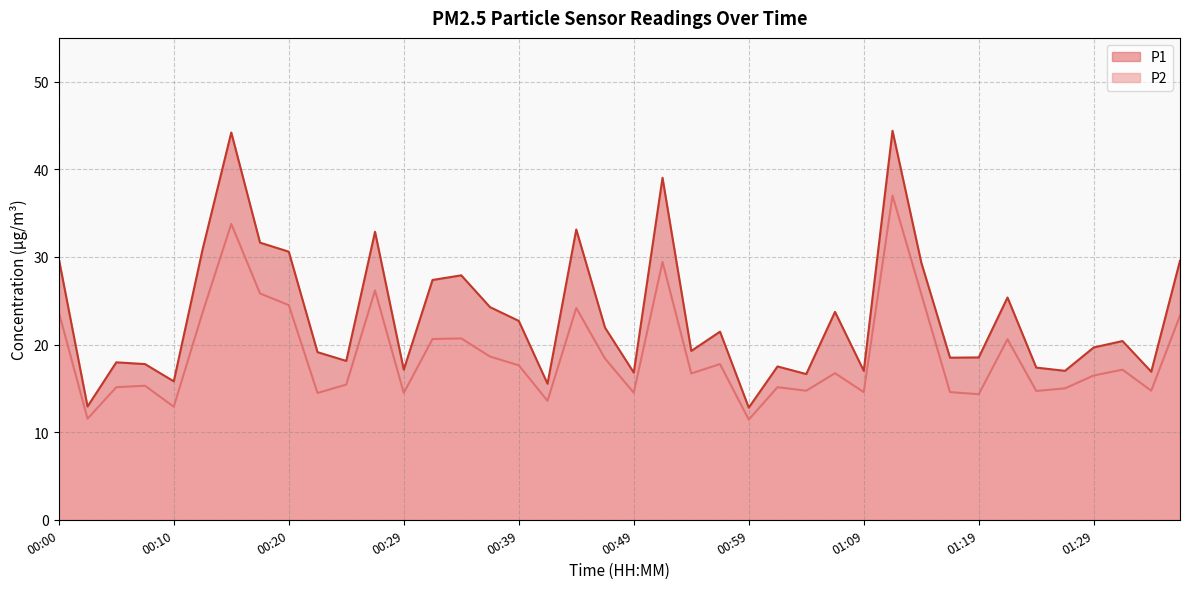

Where does the P1 series first go above 20?

00:00